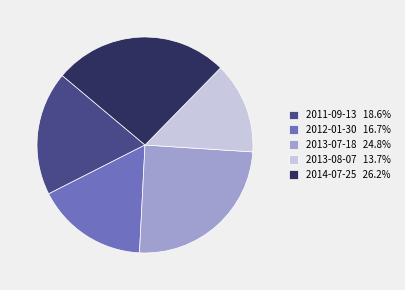

Does 2013-07-18 account for over 50% of the chart?

No